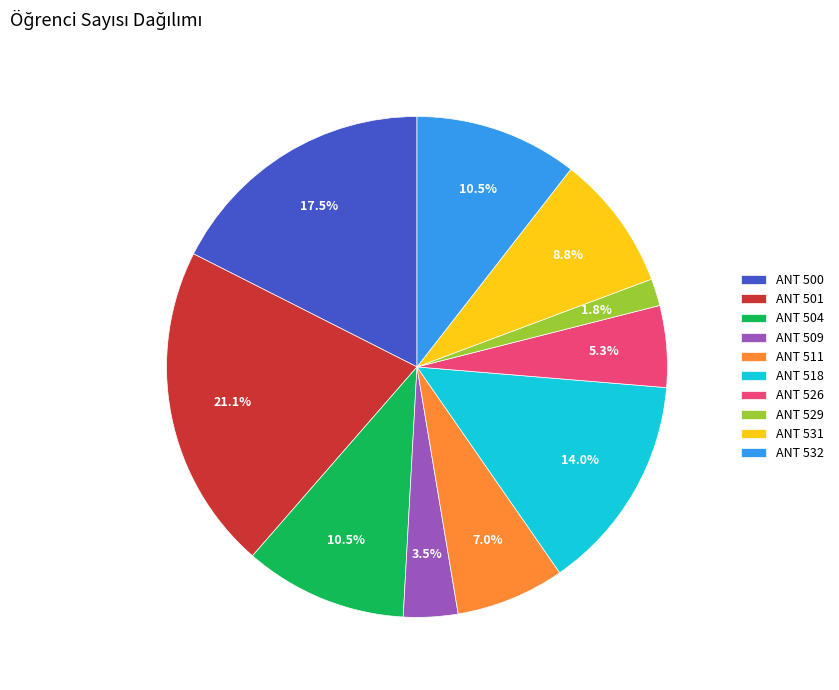

Count the number of slices in the pie.

10